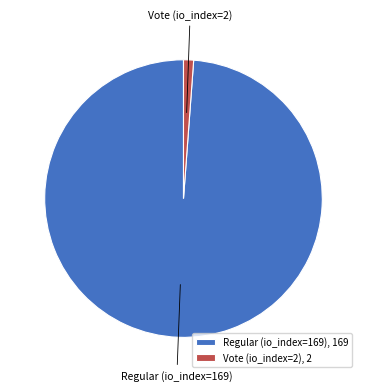

The Regular (io_index=169) slice represents 99% of the pie. True or false?

True